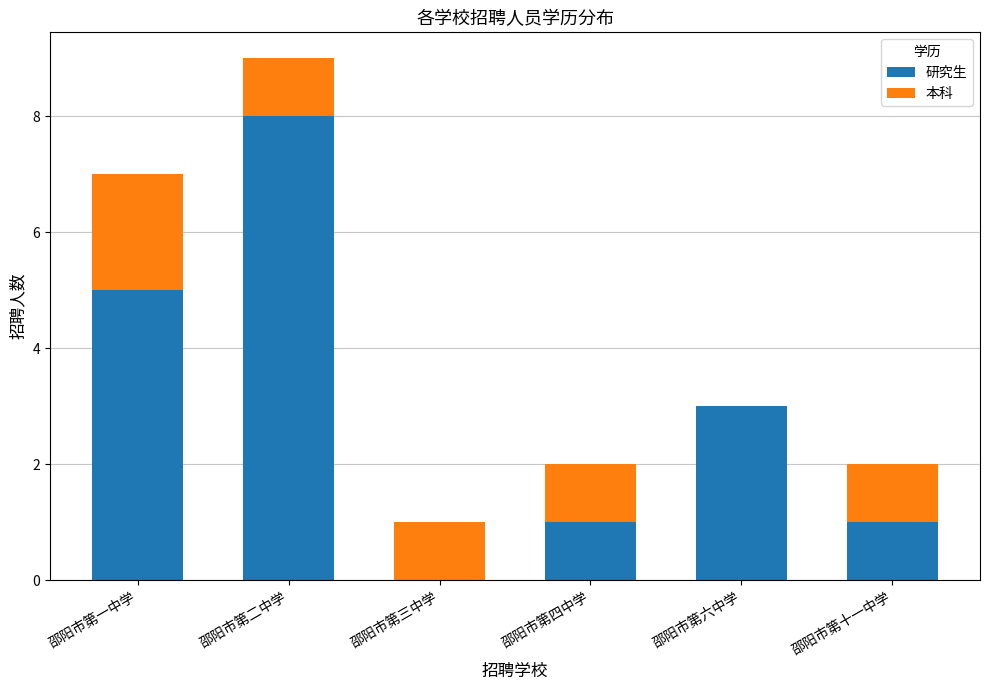

Reading right to left, transcribe the values for 研究生.

邵阳市第十一中学=1	邵阳市第六中学=3	邵阳市第四中学=1	邵阳市第三中学=0	邵阳市第二中学=8	邵阳市第一中学=5